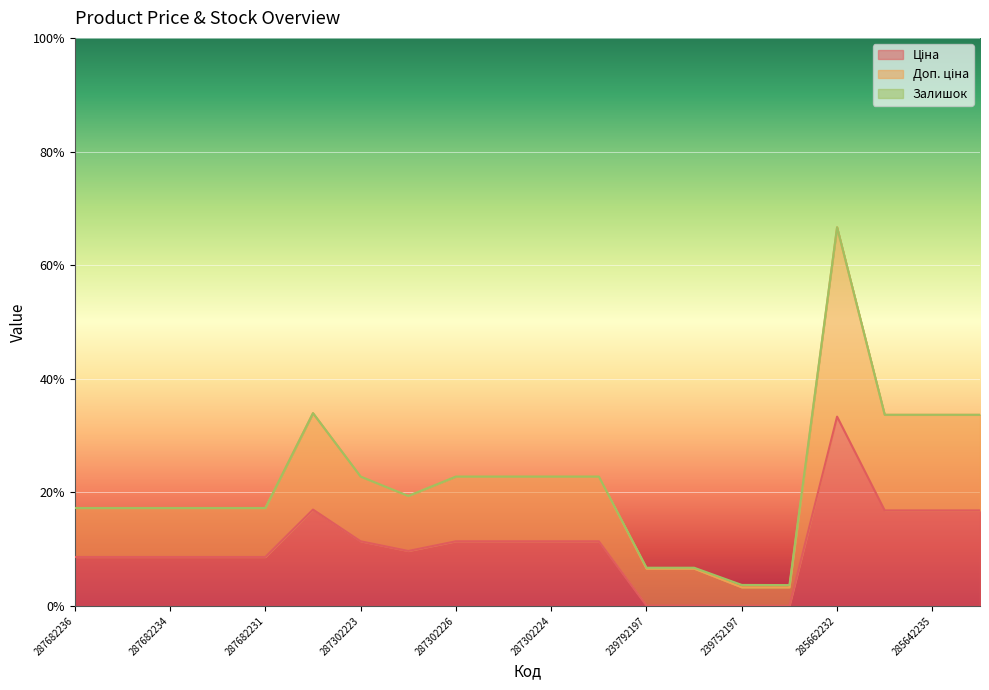

Which series changed the most between 287682236 and 239792197?

Доп. ціна